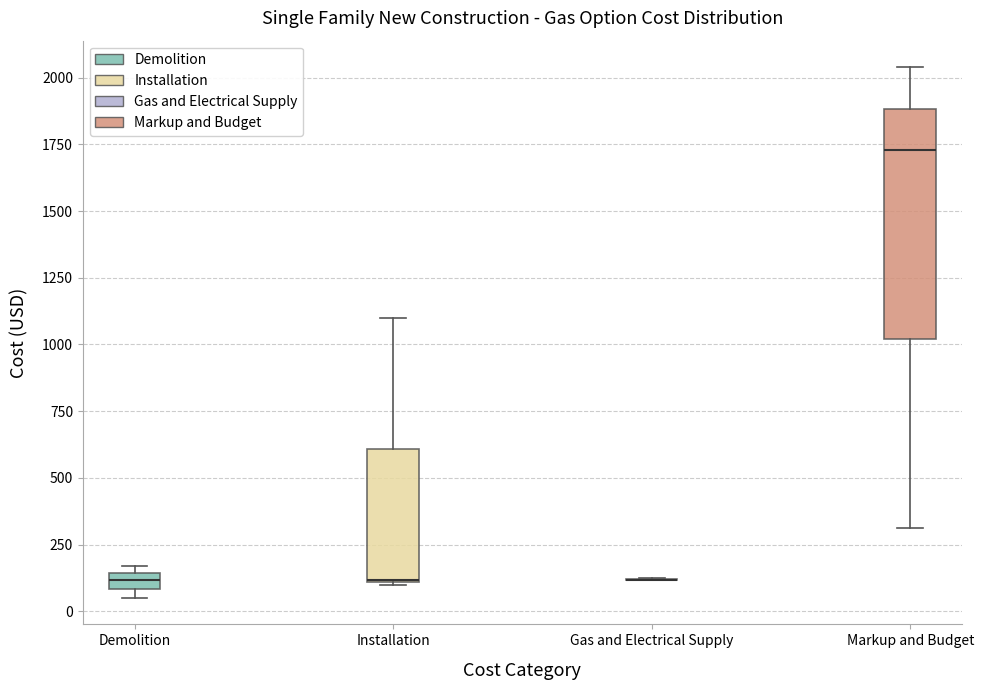

Where is the lower edge of the box for Installation on the y-axis? The values are not printed on the chart, so give them approximately, as read against the axis.

100